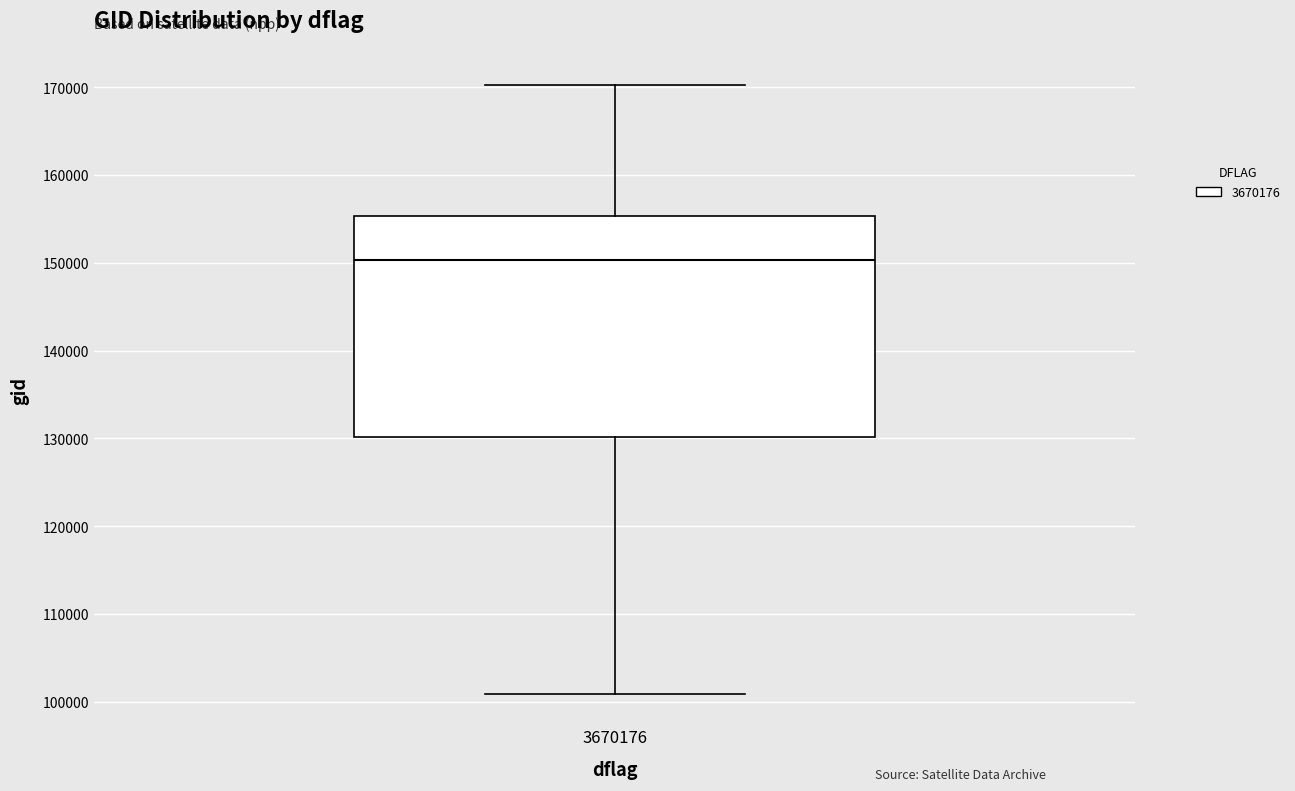

Where does the median line of the box at x = 3670176 sit on the y-axis? The values are not printed on the chart, so give them approximately, as read against the axis.

150000